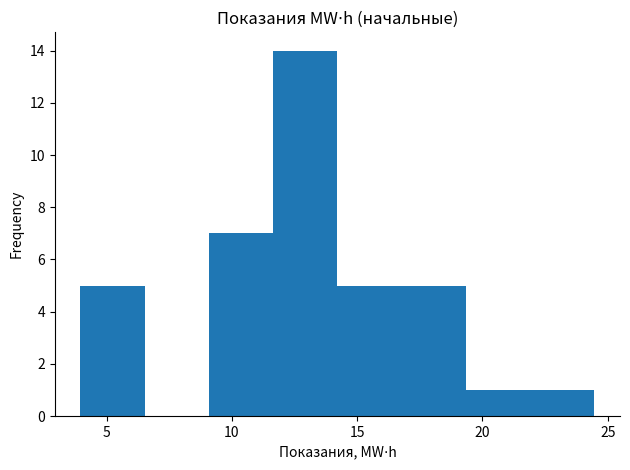

What is the height of the bar covering 9.0 to 11.5 on the x-axis? Neither the bar edges nor the heights are printed on the chart, so give them approximately, as read against the axes.

7